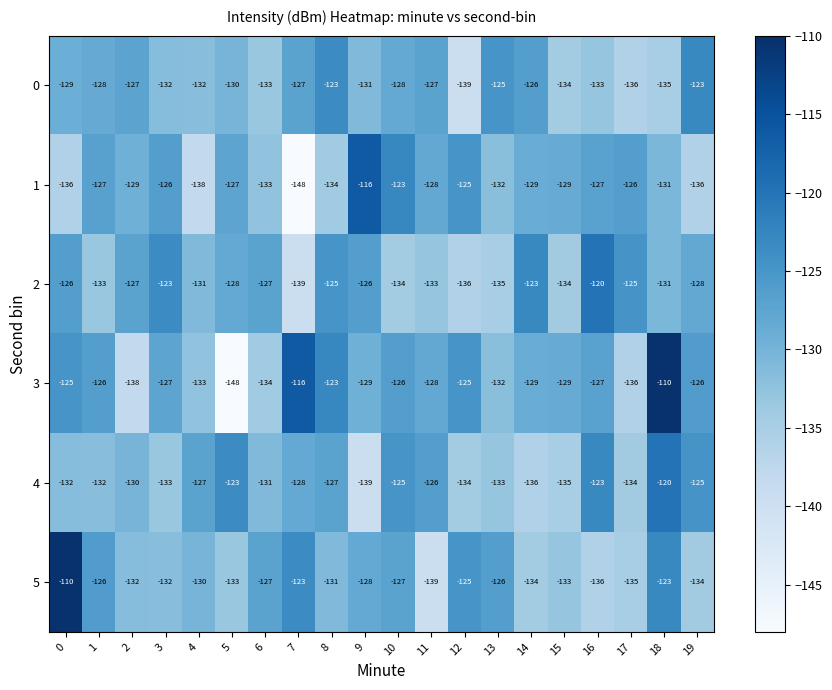

The value of 1 at 6 is -189. True or false?

False